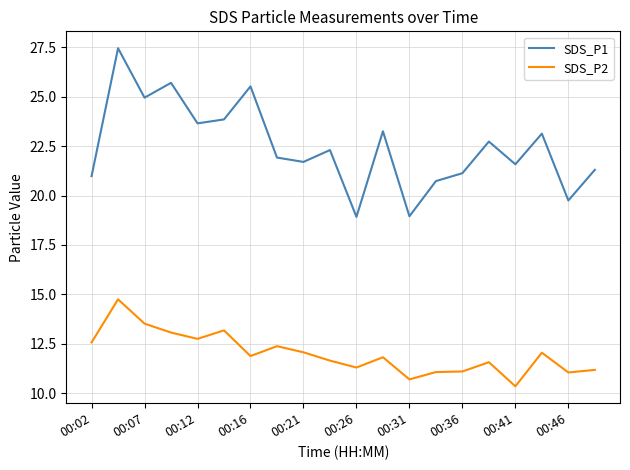

True or false: SDS_P1 and SDS_P2 intersect in this chart.

False